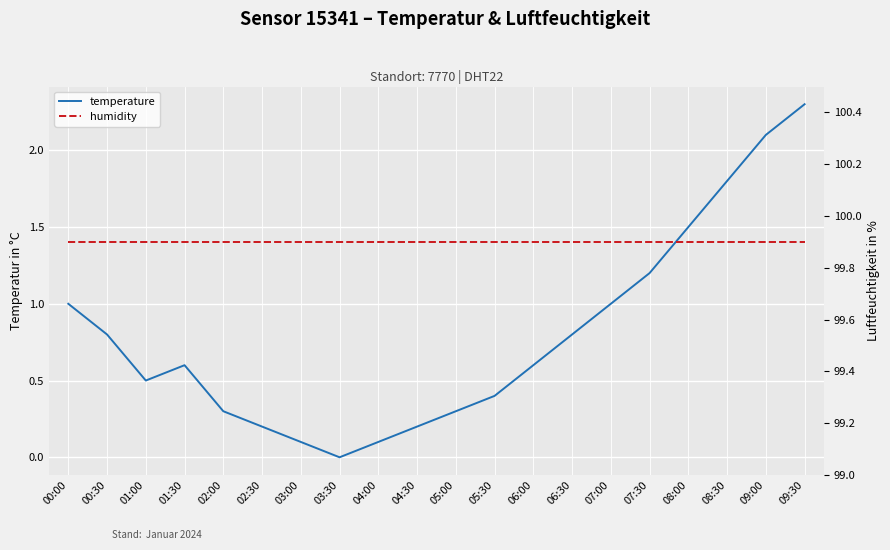

How many interior local valleys does the temperature series have?

2